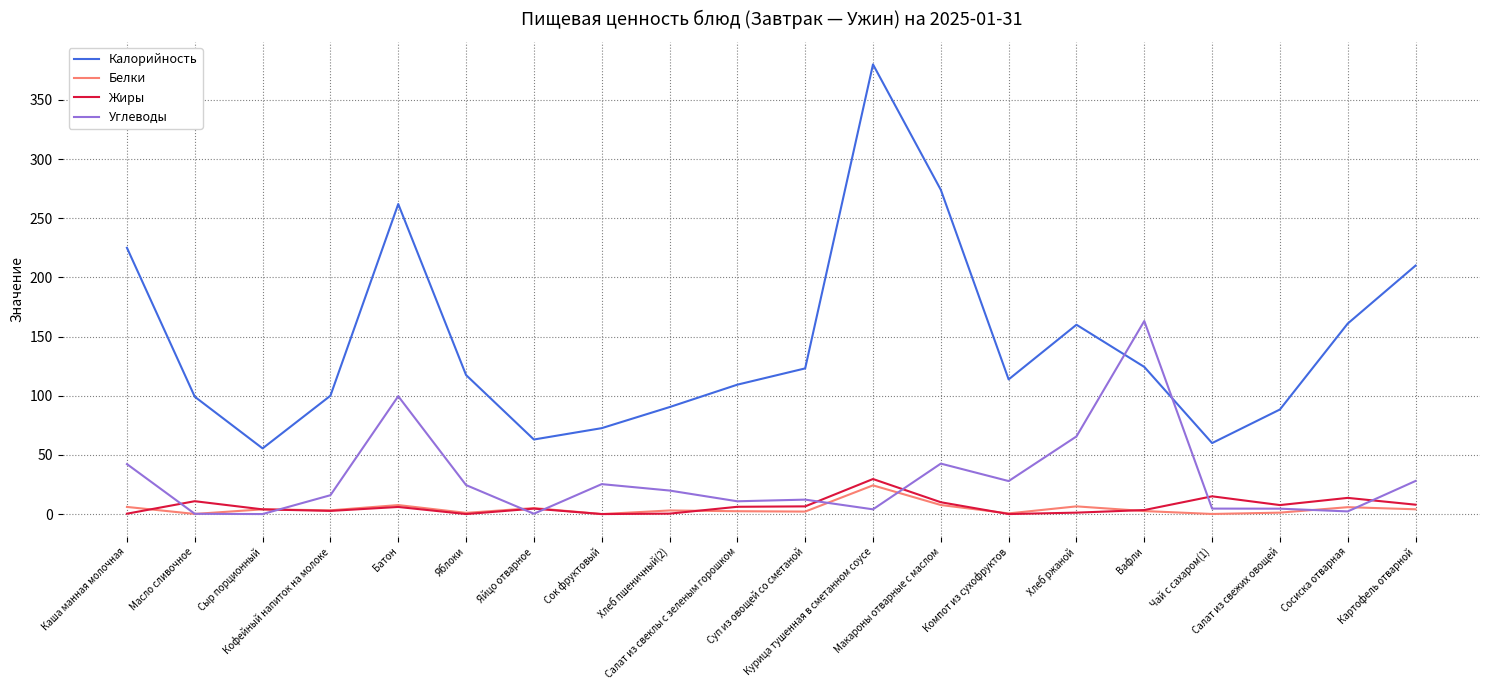

Which series ends up on top after the final intersection of Калорийность and Углеводы?

Калорийность